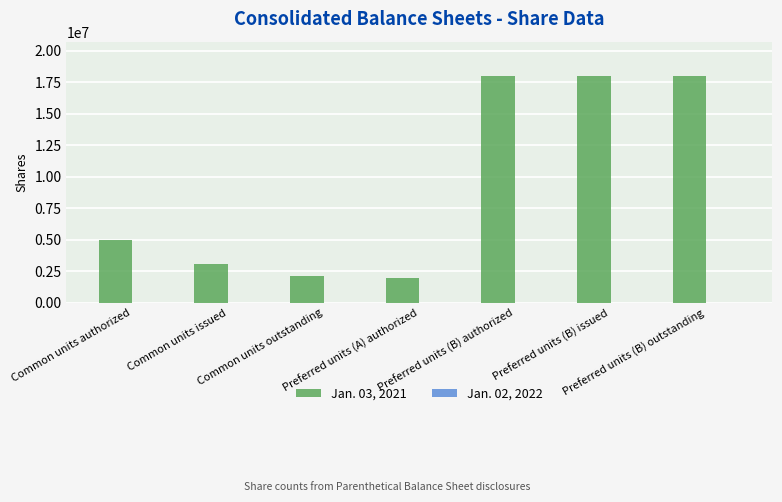

Count the number of data series in this chart.

1